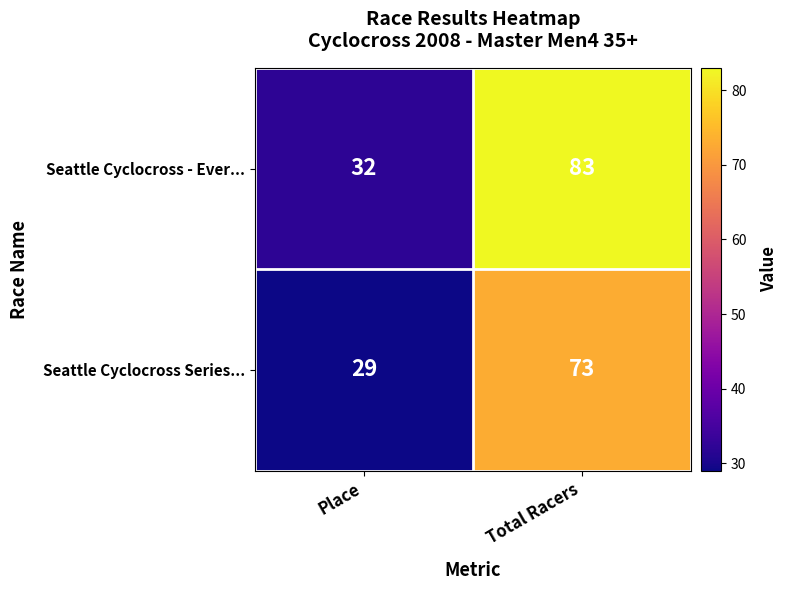

At which label is Seattle Cyclocross Series... closest to 51?

Place